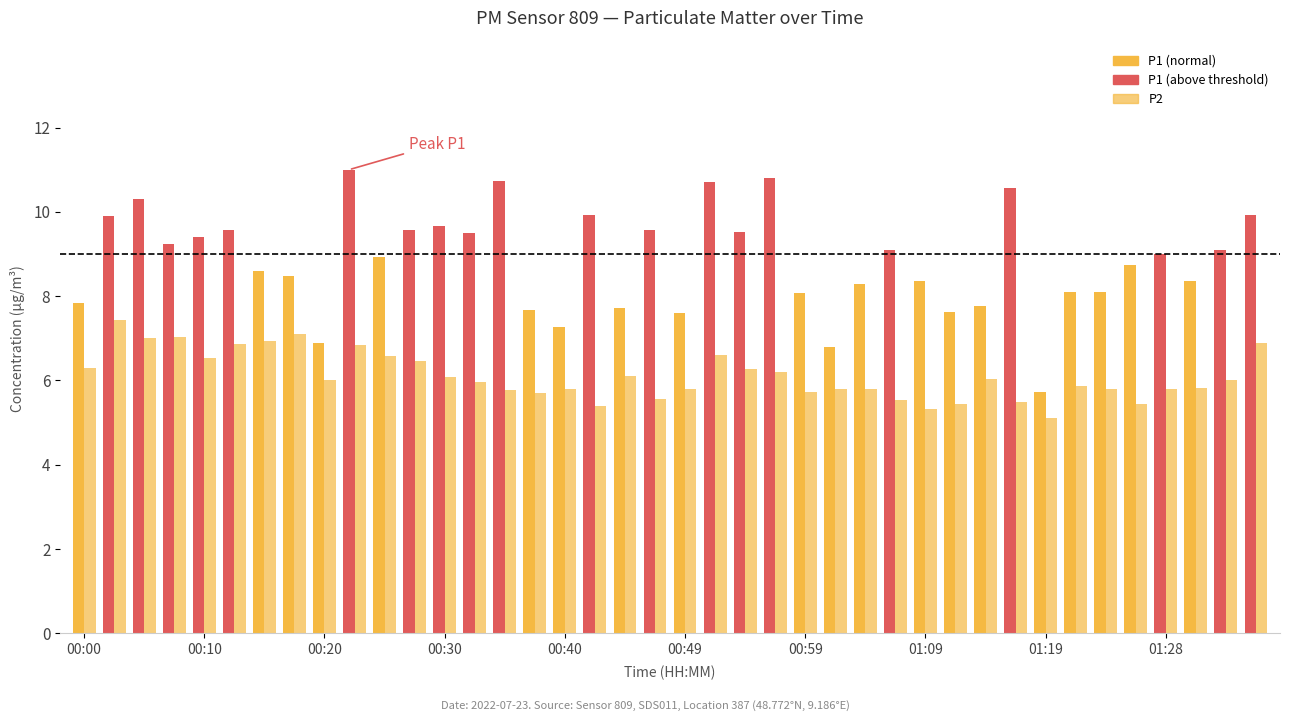

How many data points in P2 are above 6?

18